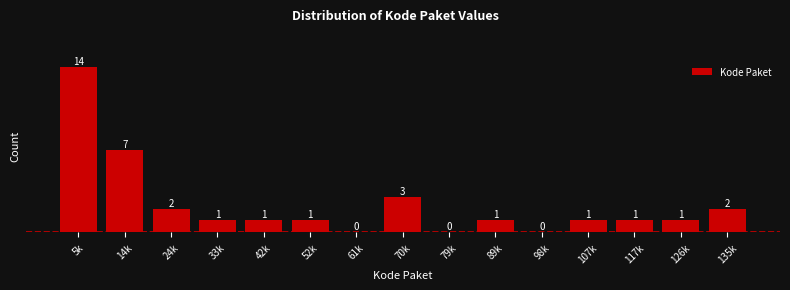

Reading right to left, extract all data points from this chart.

135k=2	126k=1	117k=1	107k=1	98k=0	89k=1	79k=0	70k=3	61k=0	52k=1	42k=1	33k=1	24k=2	14k=7	5k=14